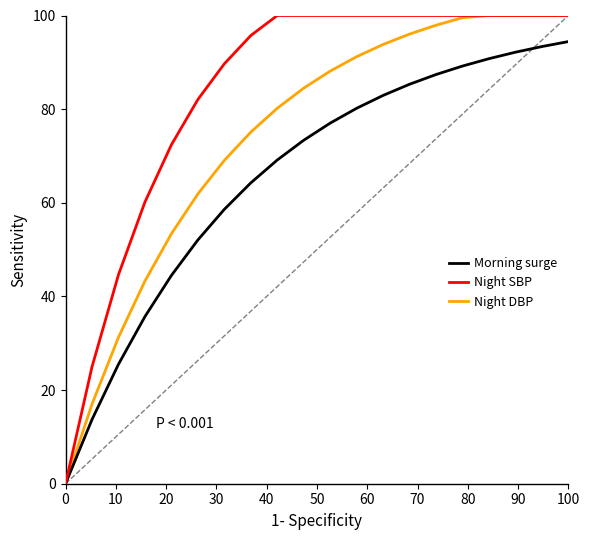

What is the maximum value shown in the chart?

100.0